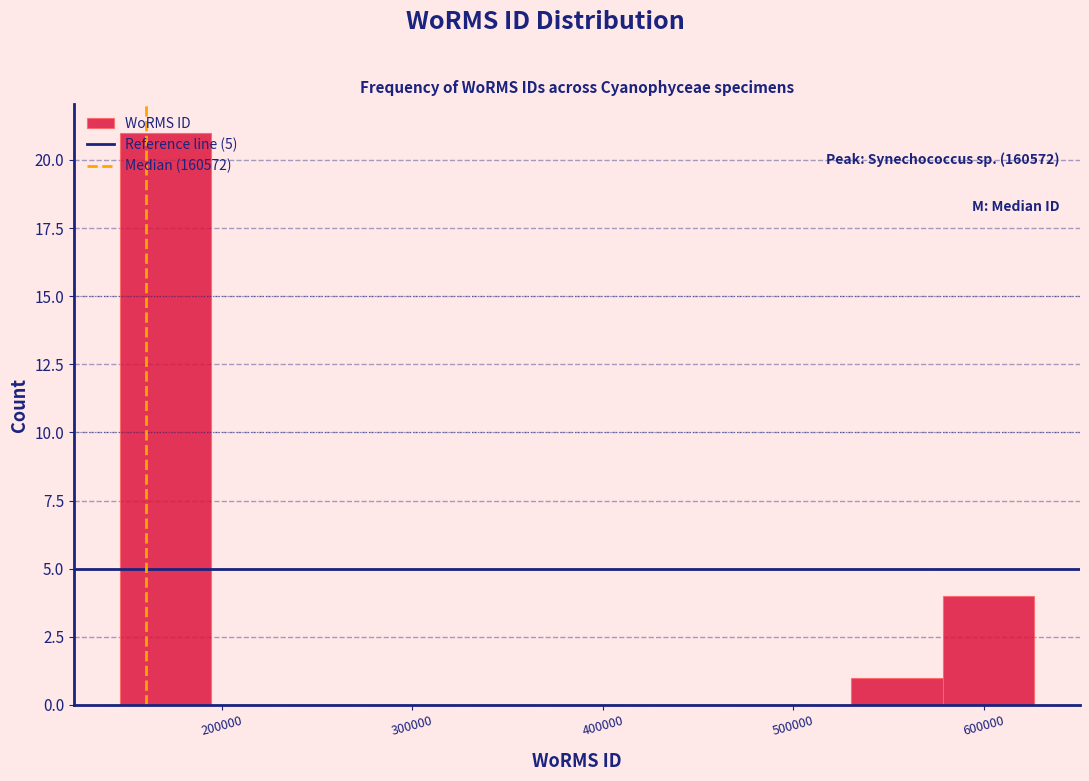

Which range on the x-axis has the tallest bar?

150000 to 190000